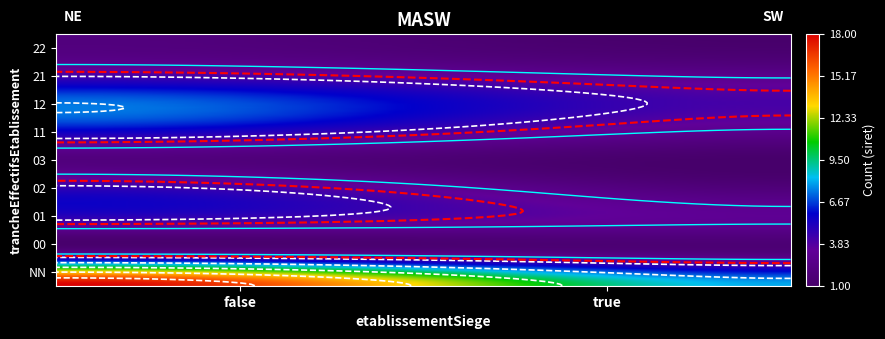

Which series has the widest spread of values?

NN